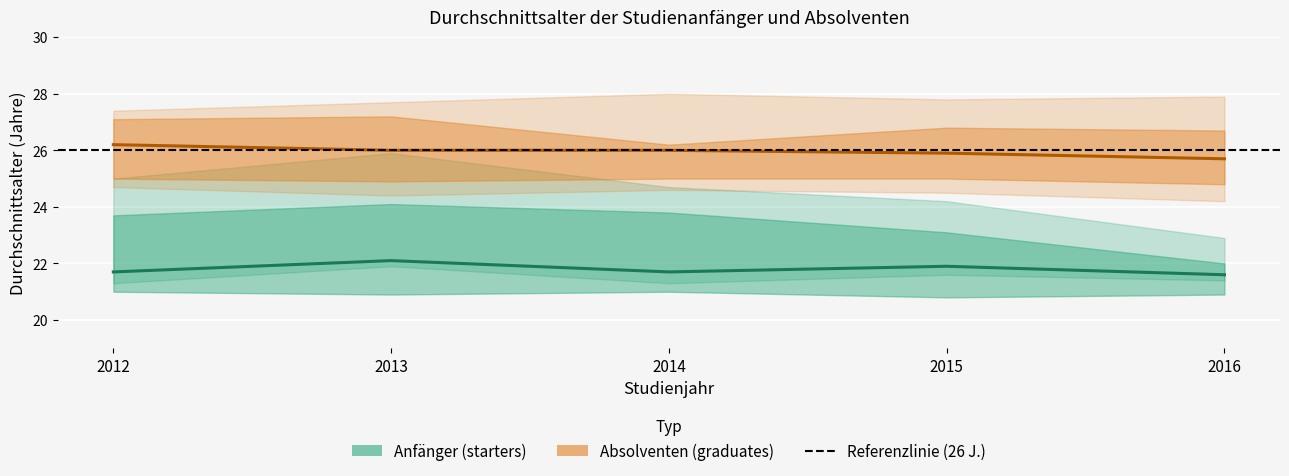

Does the chart display data point markers on the line(s)?

No